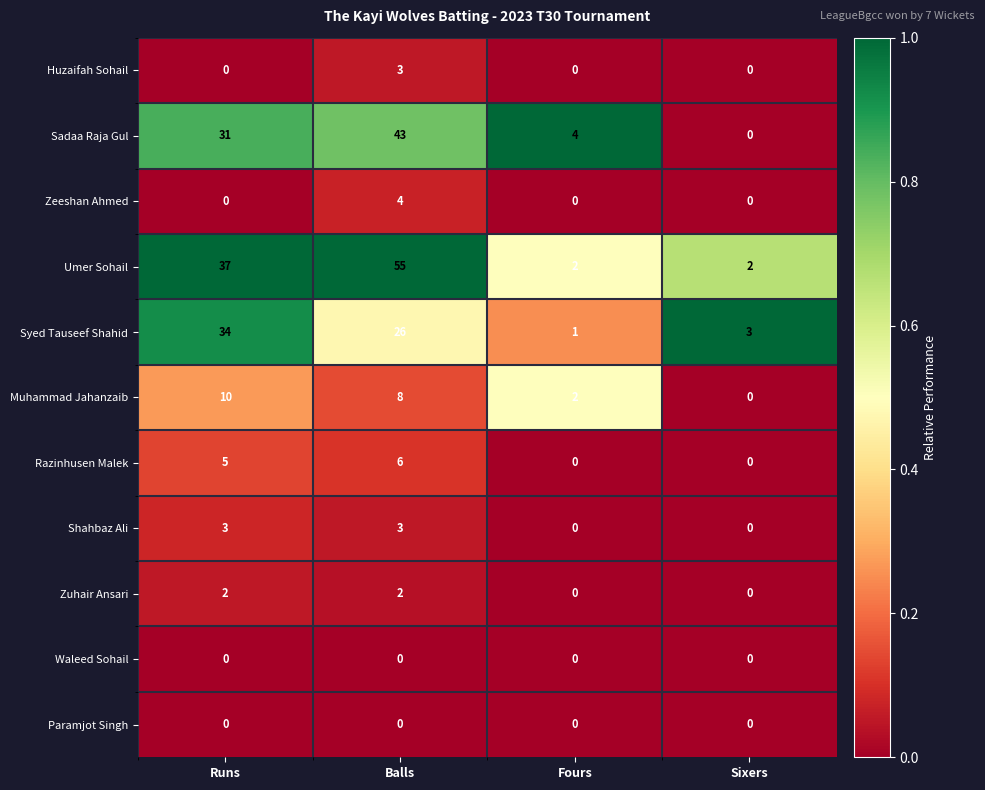

At how many categories does at least one series exceed 0?

4